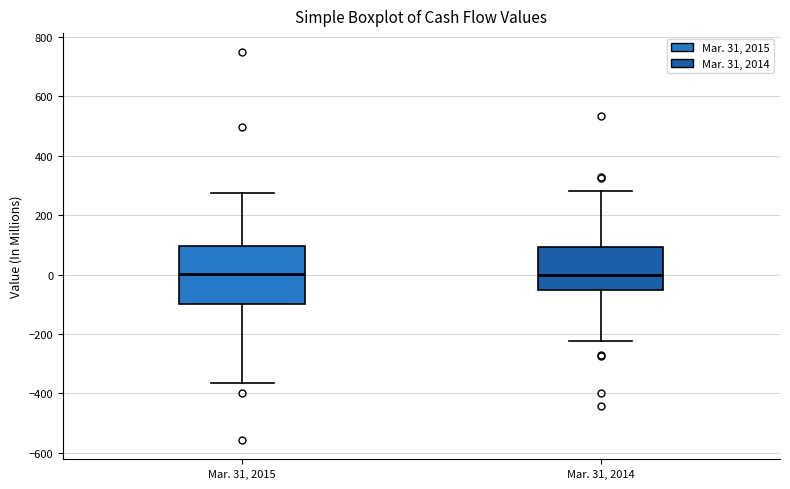

Reading left to right, transcribe this box plot: for each box, give where its median line is, the range the box spans, and where its two whiskers end, as read against the y-axis. The values are not printed on the chart, so give them approximately, as read against the axis.

Mar. 31, 2015: median 0, box -100 to 100, whiskers -360 to 280
Mar. 31, 2014: median 0, box -60 to 100, whiskers -220 to 280